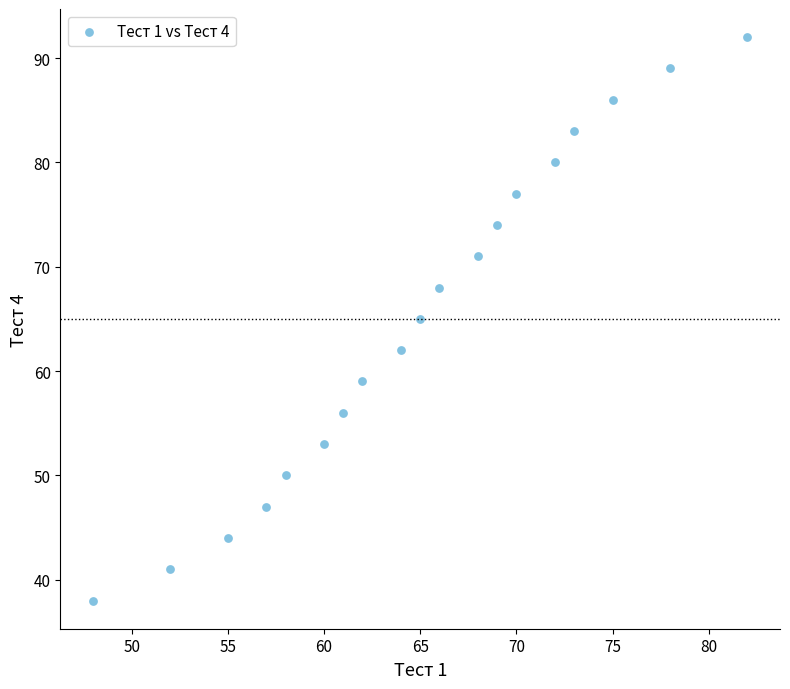

What is the range of Y values (max minus min)?

54